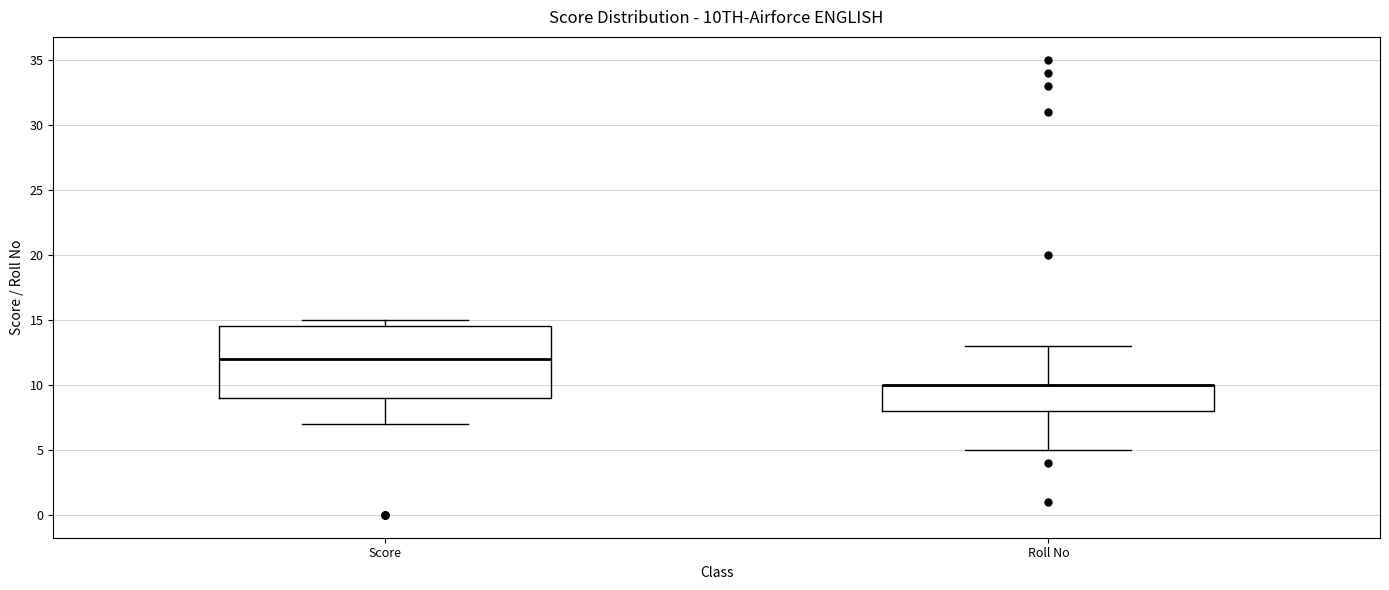

Where is the upper edge of the box for Score on the y-axis? The values are not printed on the chart, so give them approximately, as read against the axis.

14.5